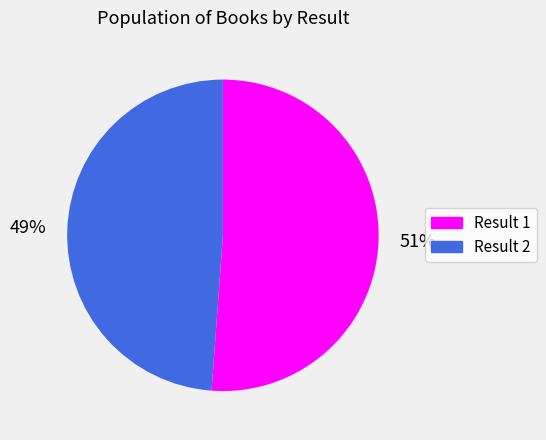

To the nearest percent, what is the average slice percentage?

50%